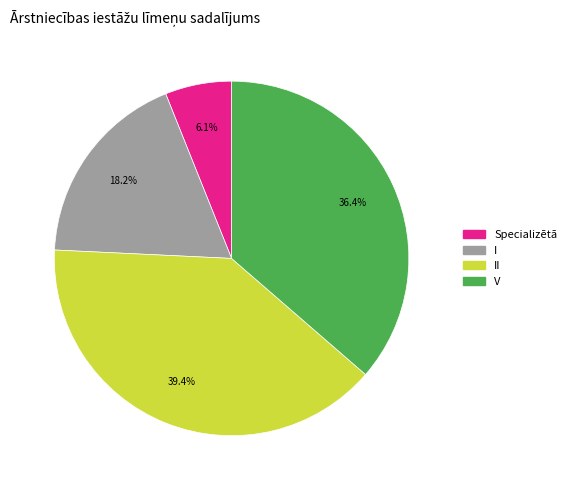

Combined, do Specializētā and II account for over 50%?

No